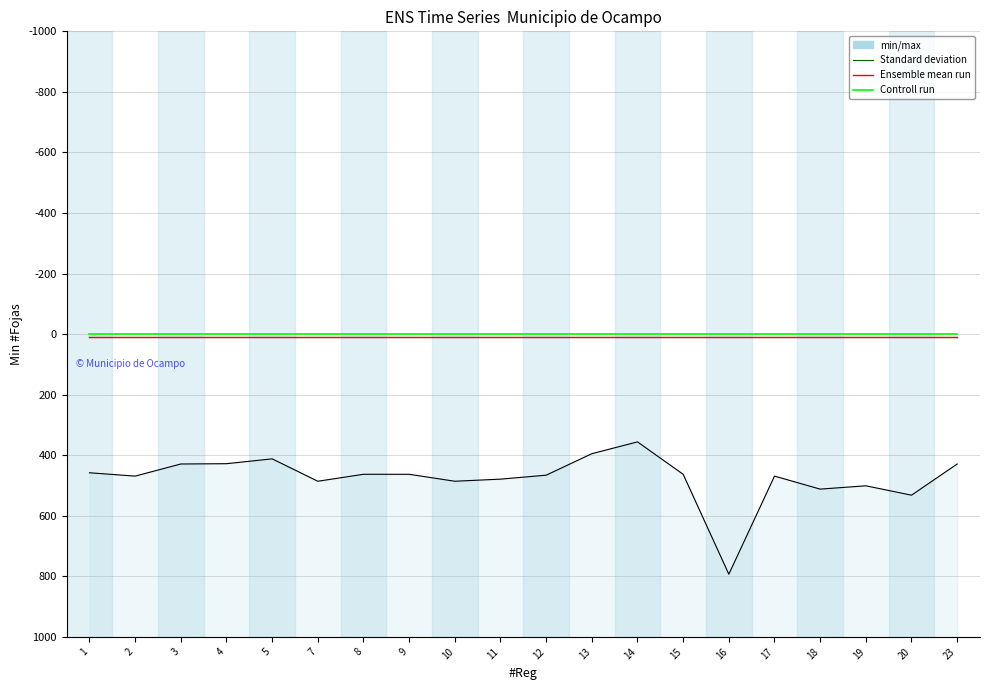

Is the value of Standard deviation at 19 greater than the value of Controll run at 7?

Yes